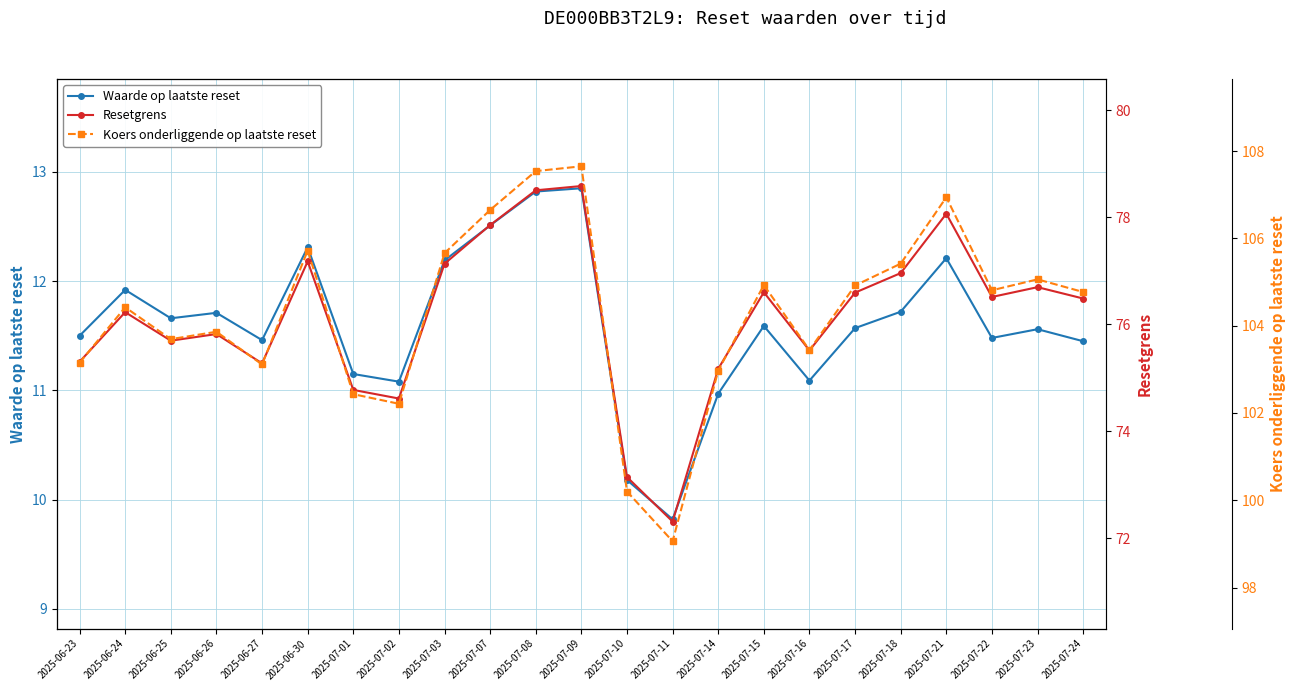

The value of Waarde op laatste reset at 2025-07-15 is 2.3. True or false?

False